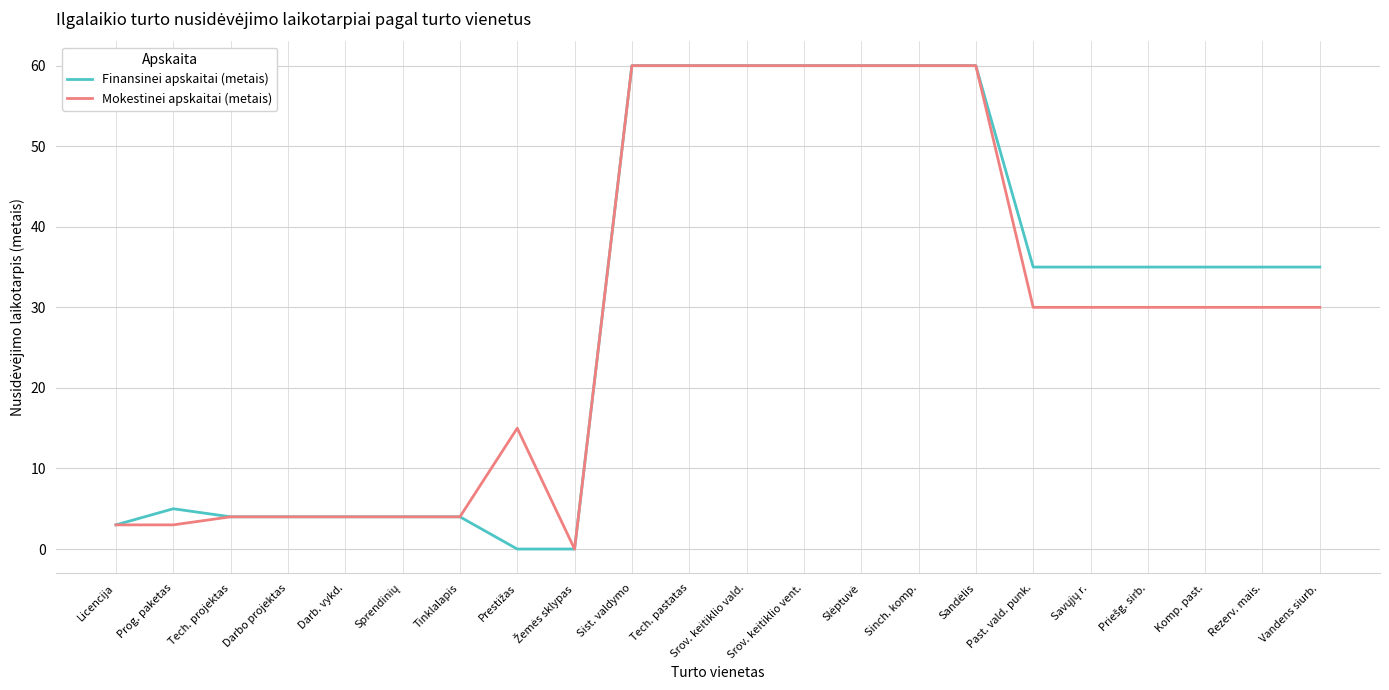

What value does the Mokestinei apskaitai (metais) series have at Licencija?

3